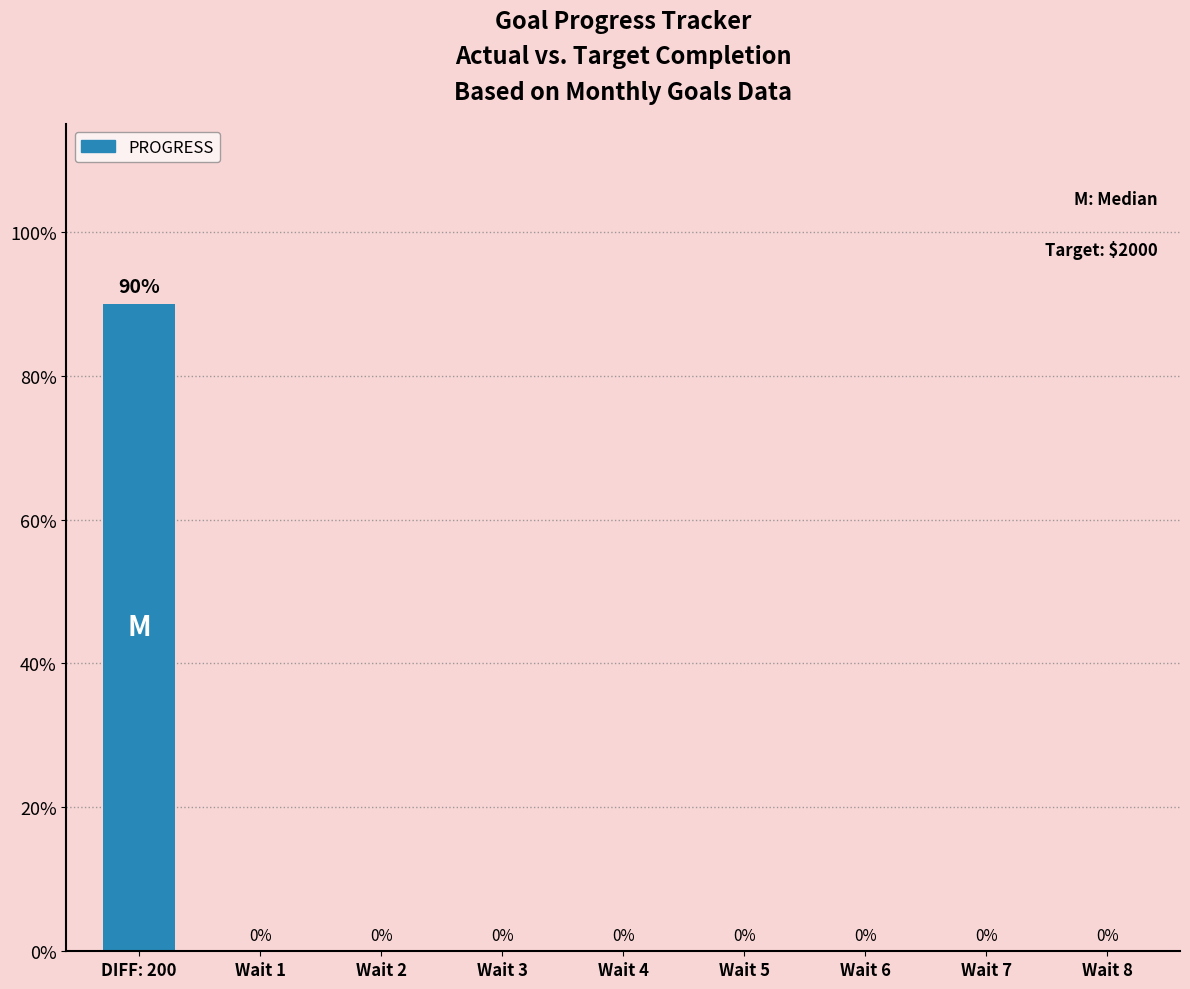

Rank the categories by value from lowest to highest.

Wait 1, Wait 2, Wait 3, Wait 4, Wait 5, Wait 6, Wait 7, Wait 8, DIFF: 200